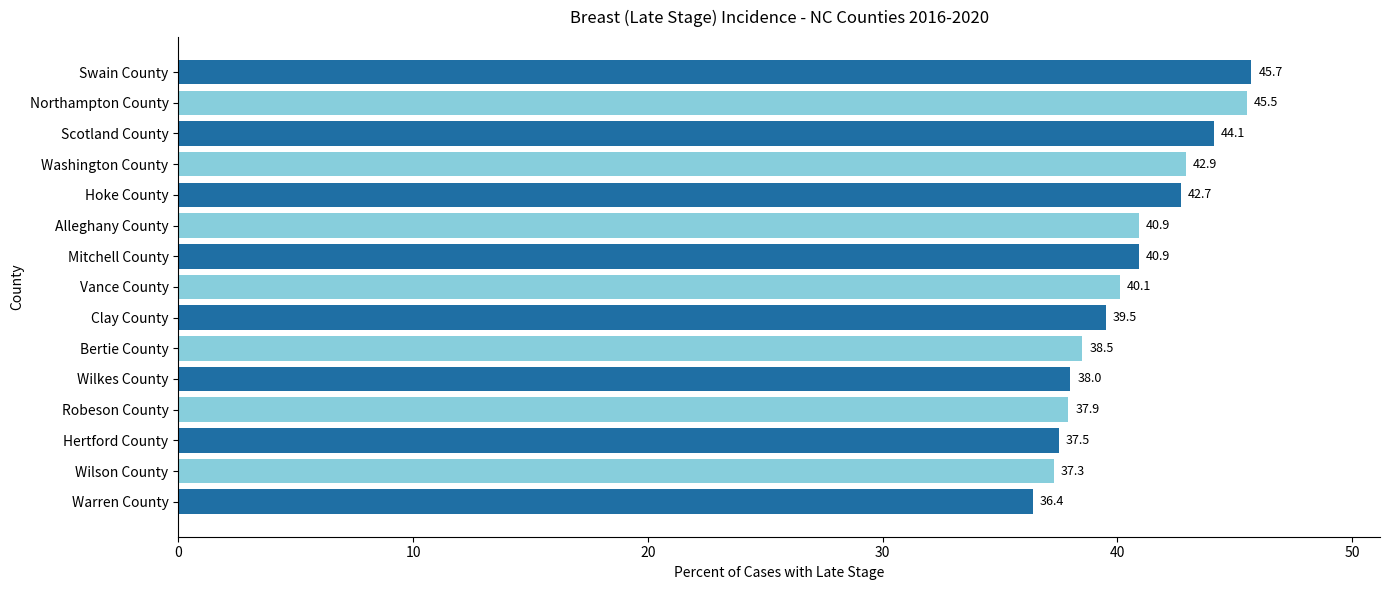

What is the change in value from Northampton County to Clay County?

-6.0